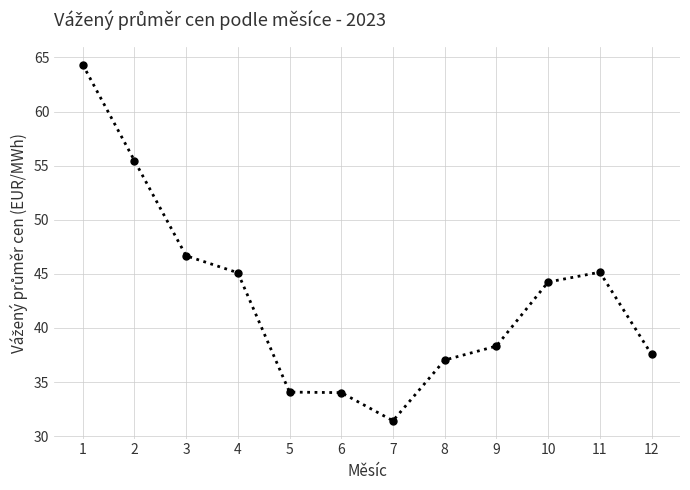

True or false: the data has more than 0 interior local peaks.

True